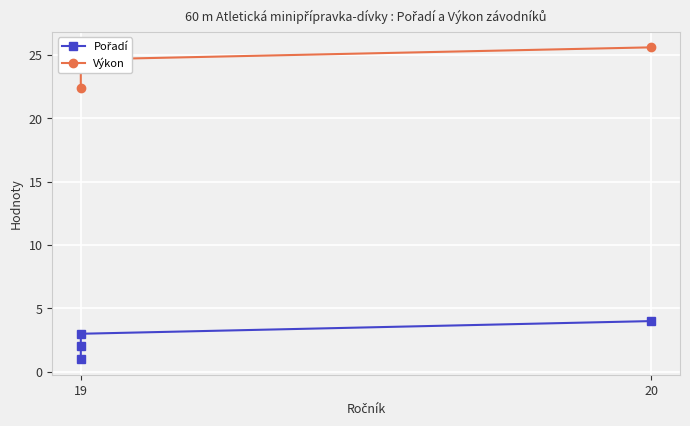

True or false: Pořadí and Výkon intersect in this chart.

False